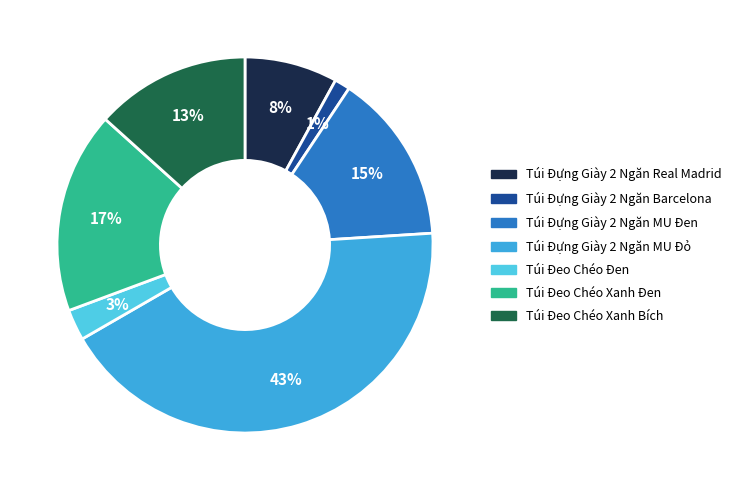

Is it true that Túi Đựng Giày 2 Ngăn MU Đen is 24% of the pie?

False